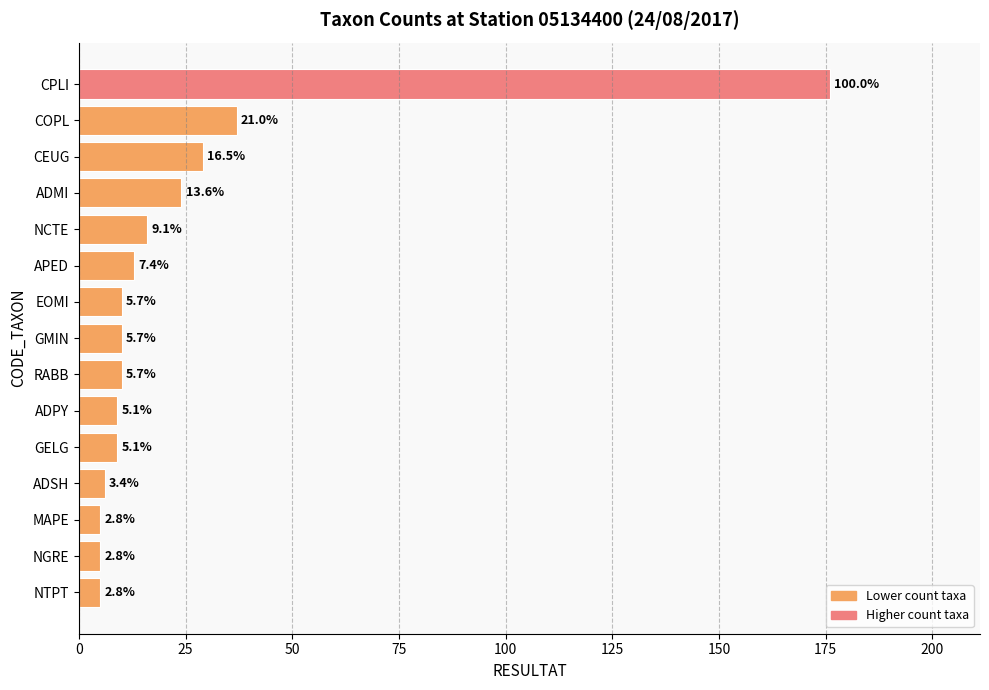

How many bars are there in total?

15